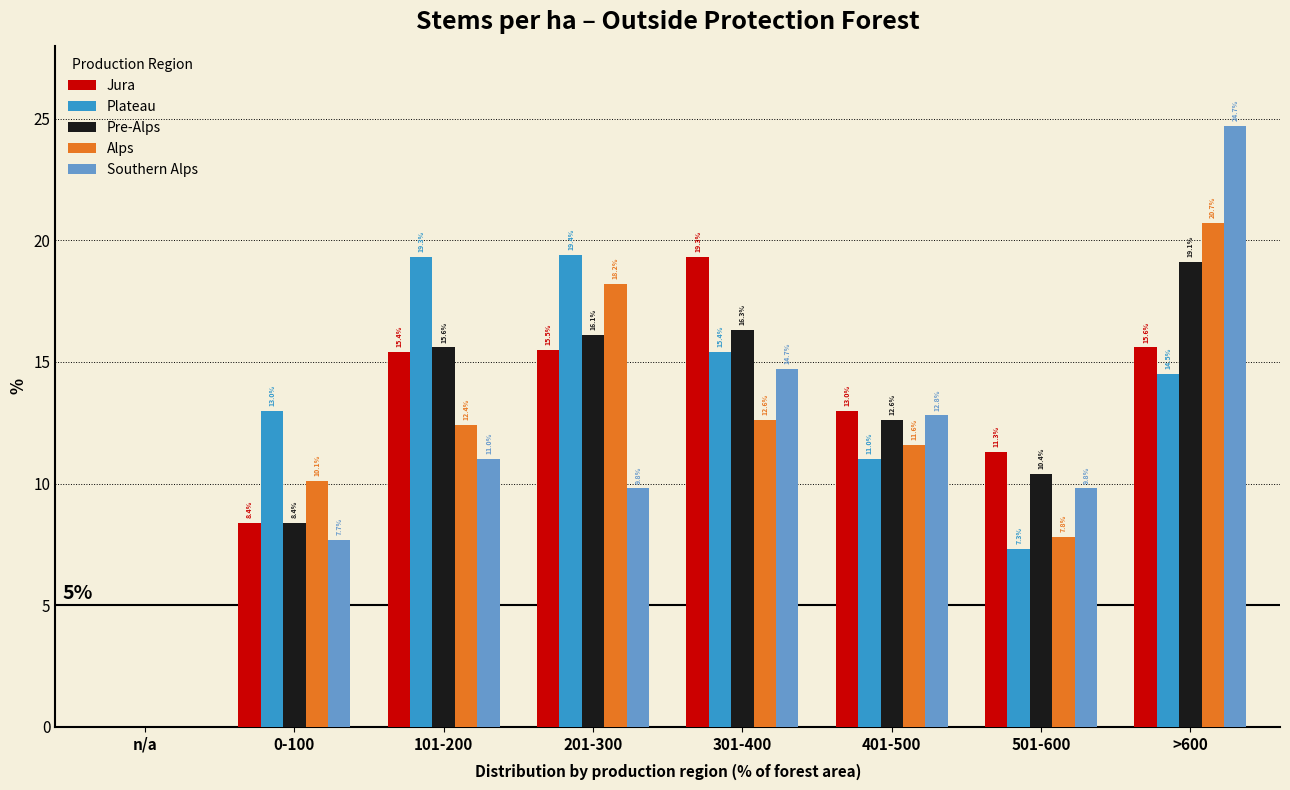

Reading left to right, list all the values displayed in this chart.

Jura: n/a=0.0	0-100=8.4	101-200=15.4	201-300=15.5	301-400=19.3	401-500=13.0	501-600=11.3	>600=15.6
Plateau: n/a=0.0	0-100=13.0	101-200=19.3	201-300=19.4	301-400=15.4	401-500=11.0	501-600=7.3	>600=14.5
Pre-Alps: n/a=0.0	0-100=8.4	101-200=15.6	201-300=16.1	301-400=16.3	401-500=12.6	501-600=10.4	>600=19.1
Alps: n/a=0.0	0-100=10.1	101-200=12.4	201-300=18.2	301-400=12.6	401-500=11.6	501-600=7.8	>600=20.7
Southern Alps: n/a=0.0	0-100=7.7	101-200=11.0	201-300=9.8	301-400=14.7	401-500=12.8	501-600=9.8	>600=24.7